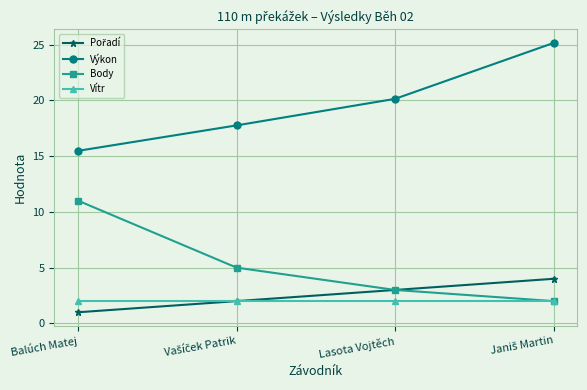

Which series has the largest total across all categories?

Výkon